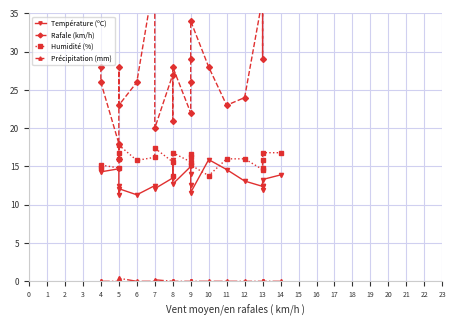

True or false: Précipitation (mm) and Humidité (%) cross at least once.

False